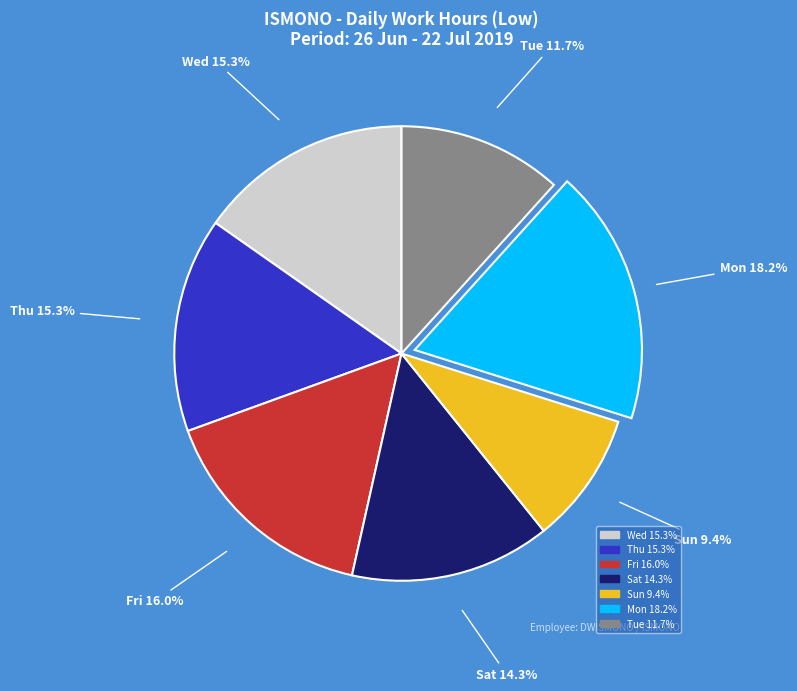

Is there any slice that represents more than half of the pie?

No